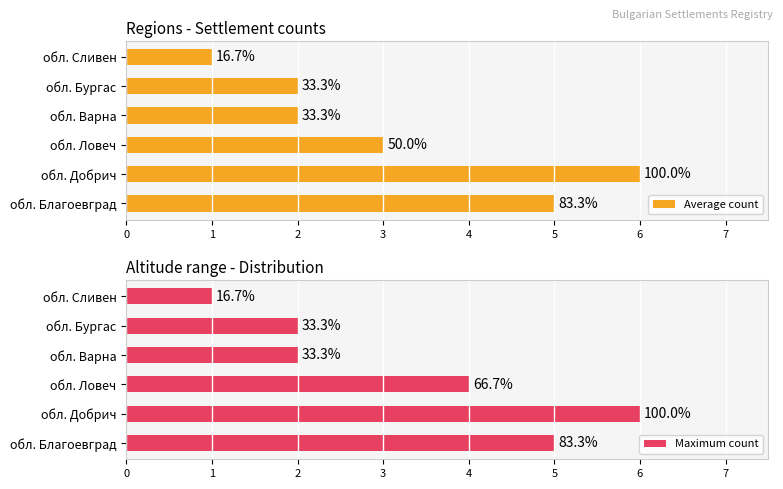

At how many categories does at least one series exceed 3?

3